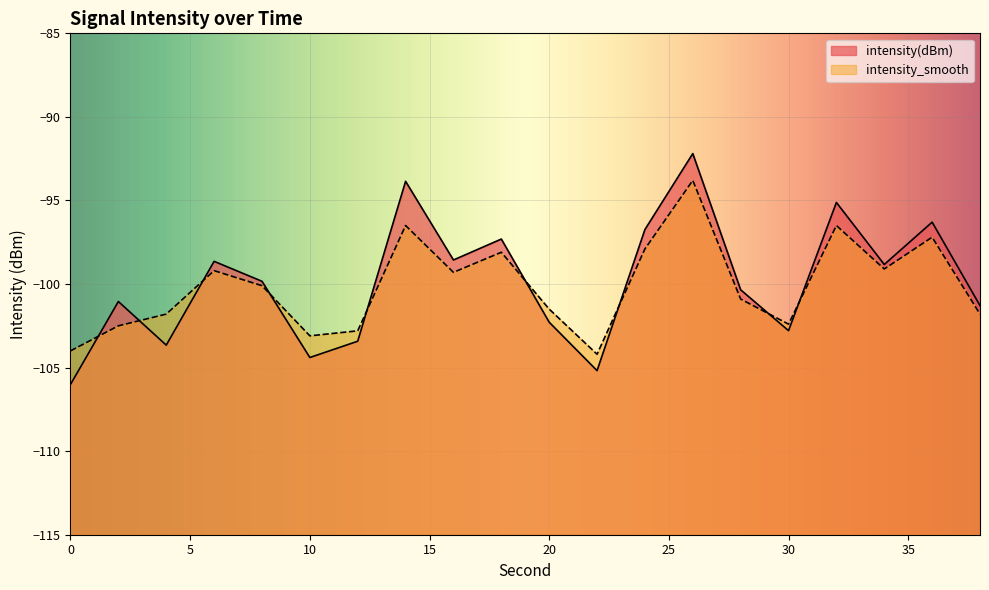

Is it true that intensity(dBm) equals -101.0 at 2?

True